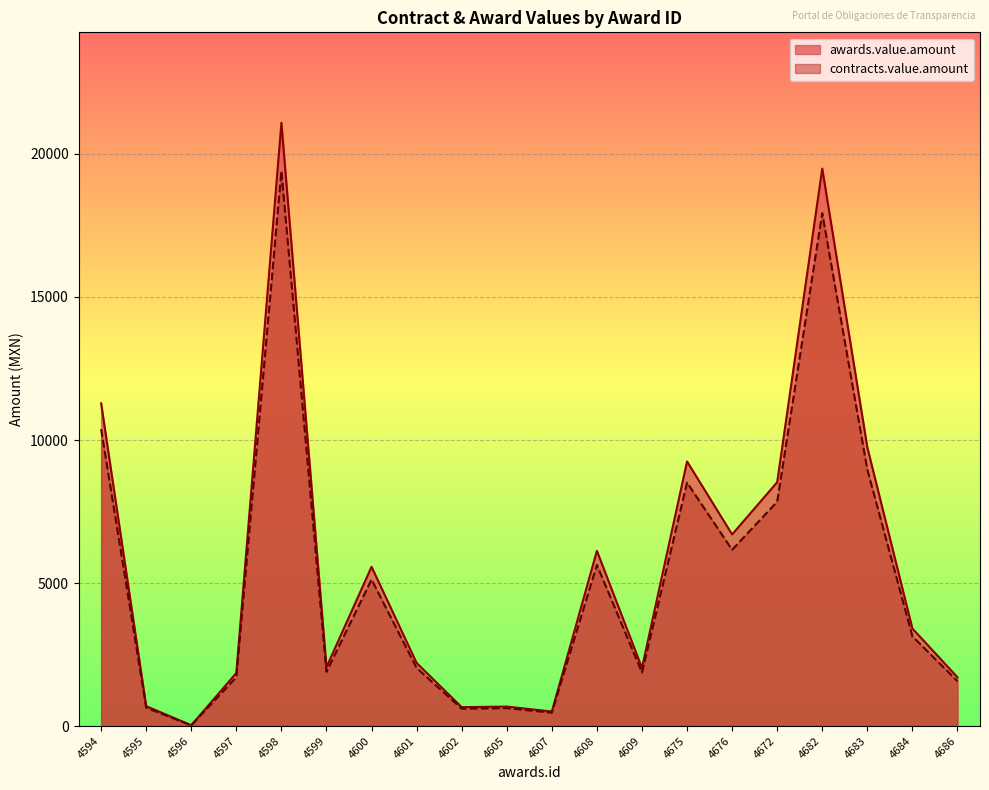

How many values in the awards.value.amount series exceed 3410?

10